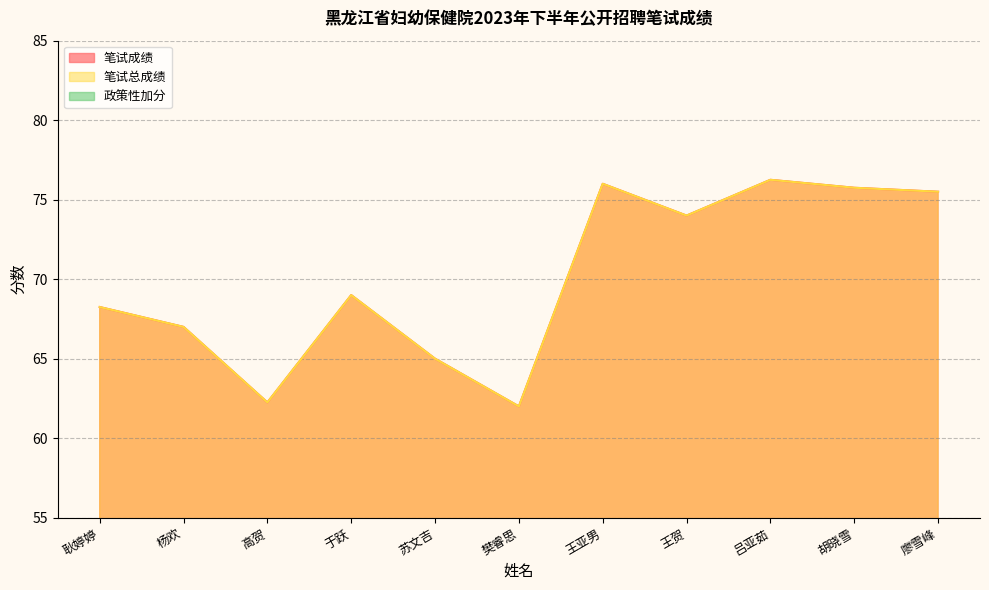

How many interior local peaks does the 笔试总成绩 series have?

3